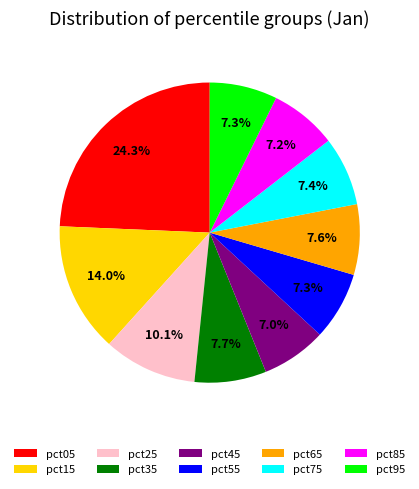

Count the number of slices in the pie.

10